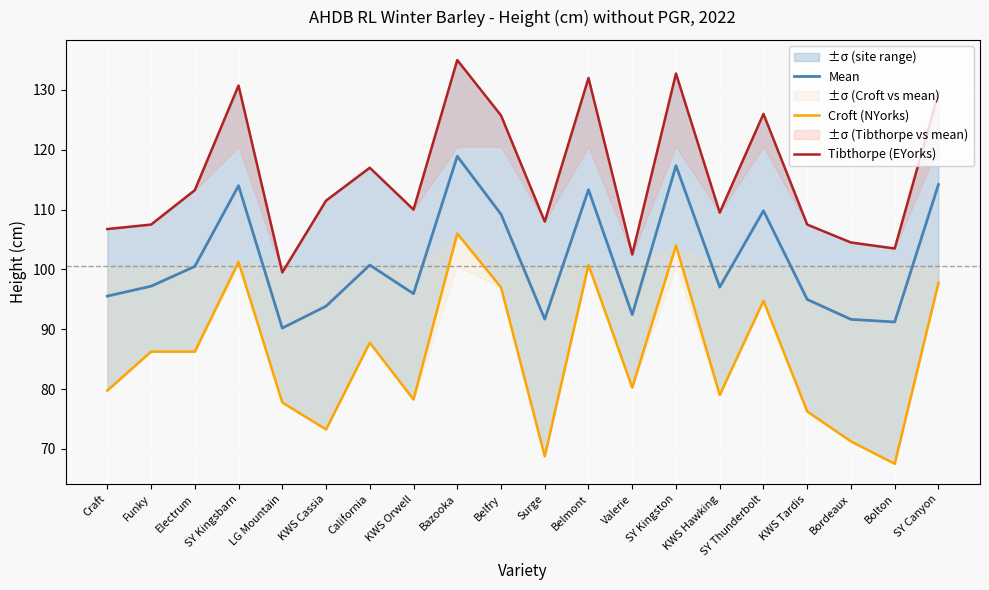

What is the difference between the maximum and second lowest values in the Tibthorpe (EYorks) series?

32.5